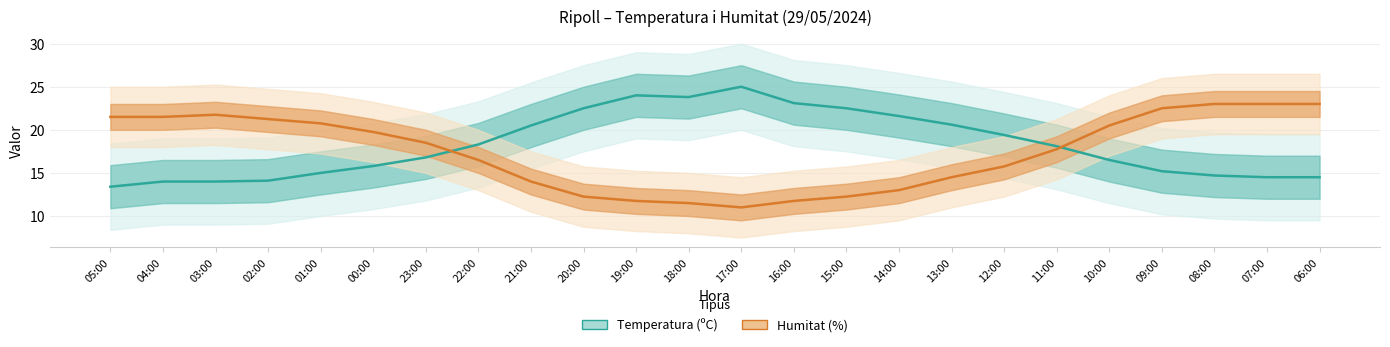

Is it true that Temperatura (ºC) equals 15.8 at 00:00?

True